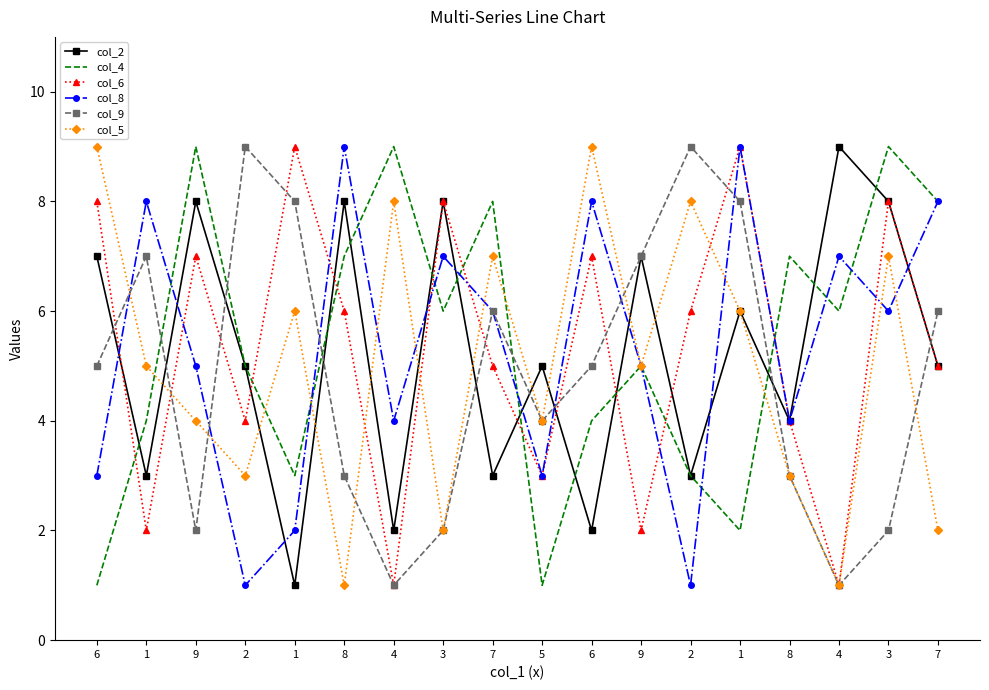

What are all the series names shown in the legend?

col_2, col_4, col_6, col_8, col_9, col_5